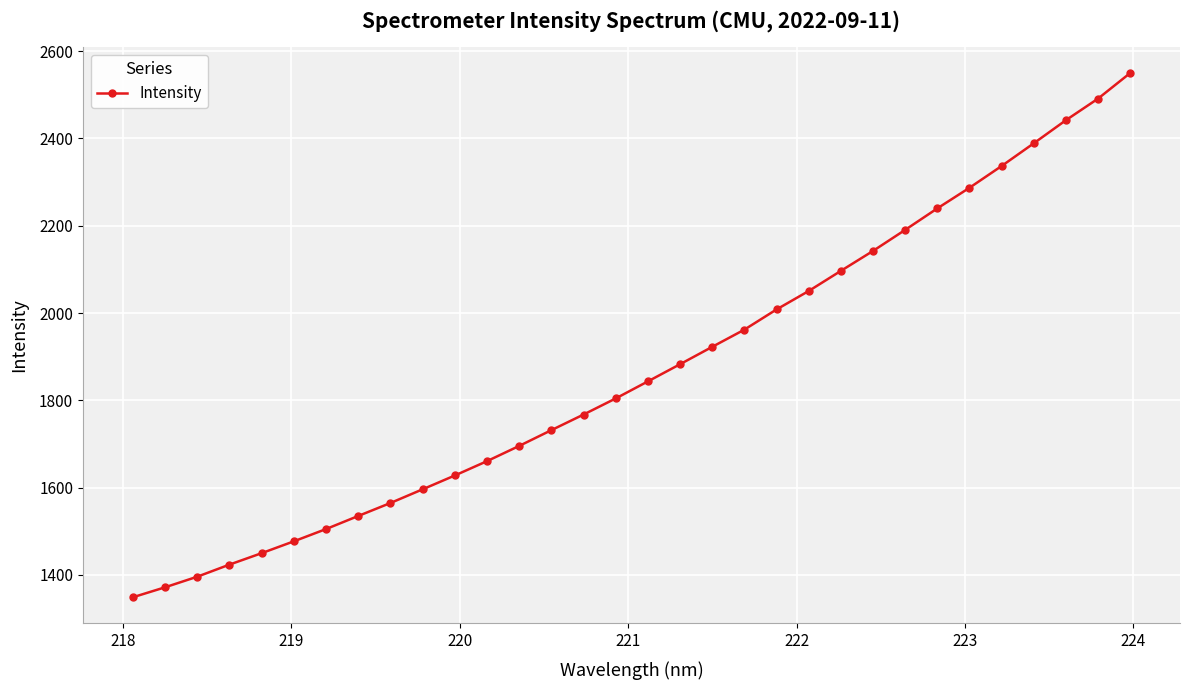

Does the chart have visible grid lines?

Yes